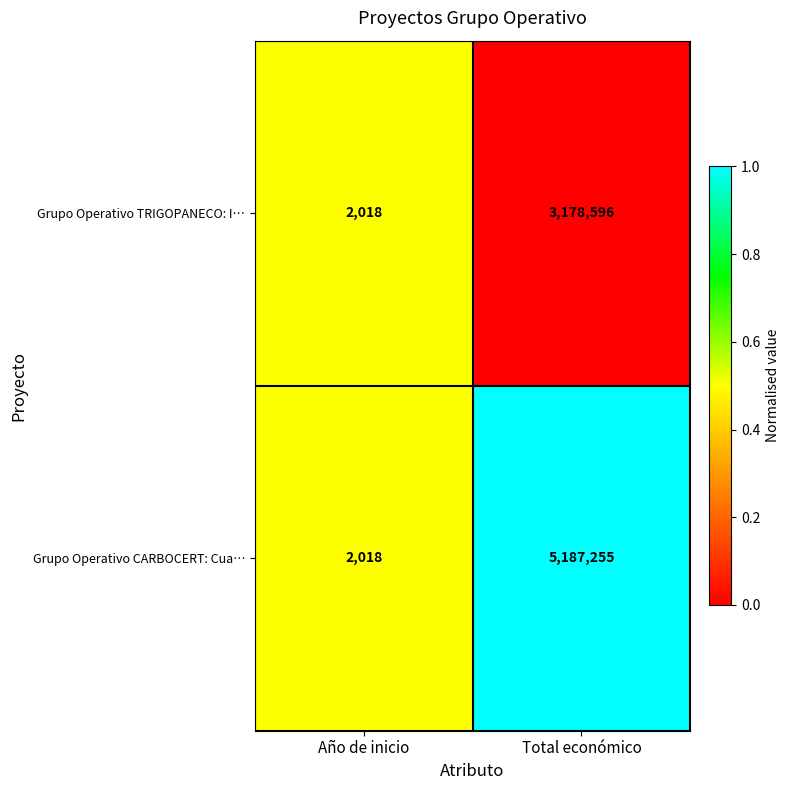

True or false: Grupo Operativo TRIGOPANECO: I… has a value of 515 at Año de inicio.

False